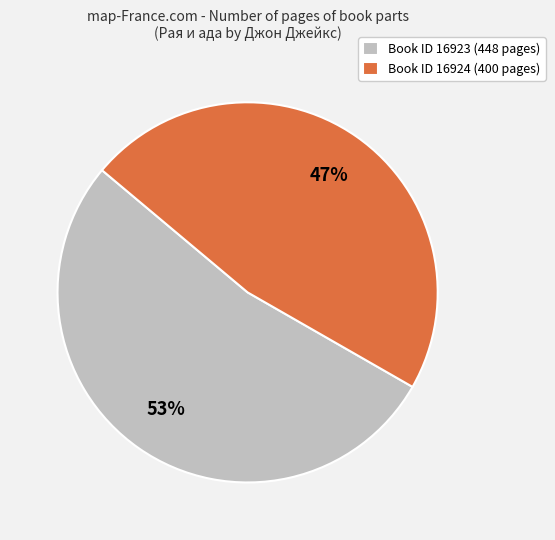

Approximately how many times larger is the value at Book ID 16924 (400 pages) compared to Book ID 16923 (448 pages)?

0.9